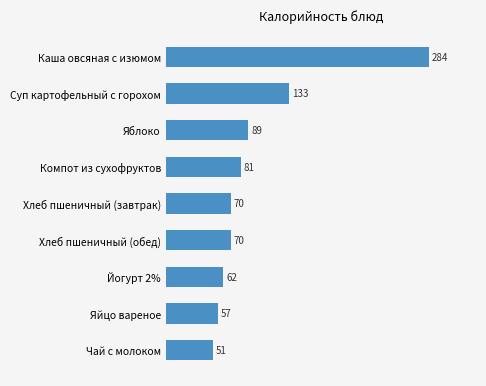

What is the label of the 9th bar from the top?

Чай с молоком